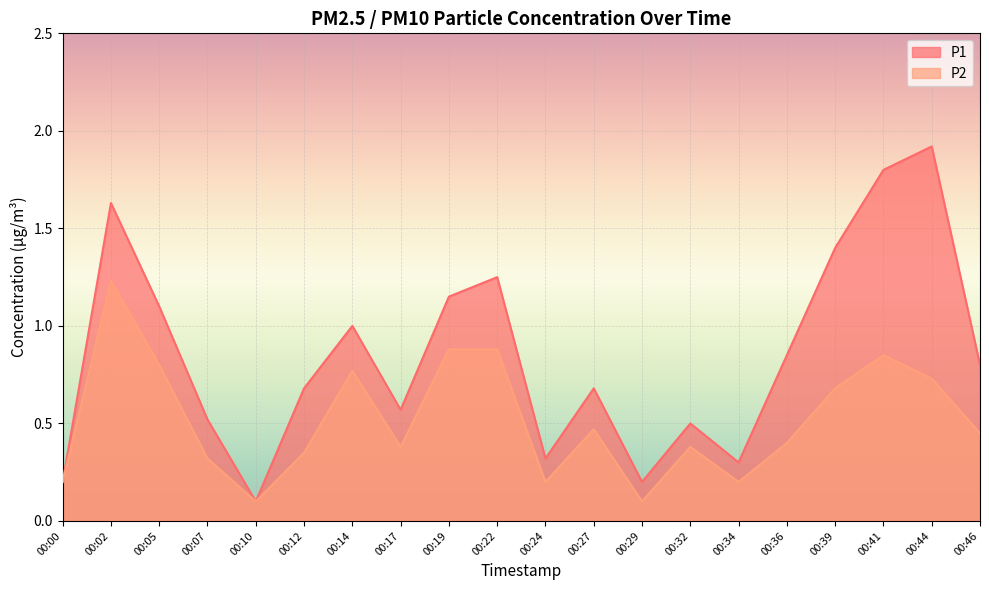

Reading right to left, list all the values displayed in this chart.

P1: 0.8	1.9	1.8	1.4	0.8	0.3	0.5	0.2	0.7	0.3	1.2	1.1	0.6	1.0	0.7	0.1	0.5	1.1	1.6	0.2
P2: 0.5	0.7	0.8	0.7	0.4	0.2	0.4	0.1	0.5	0.2	0.9	0.9	0.4	0.8	0.3	0.1	0.3	0.8	1.2	0.2